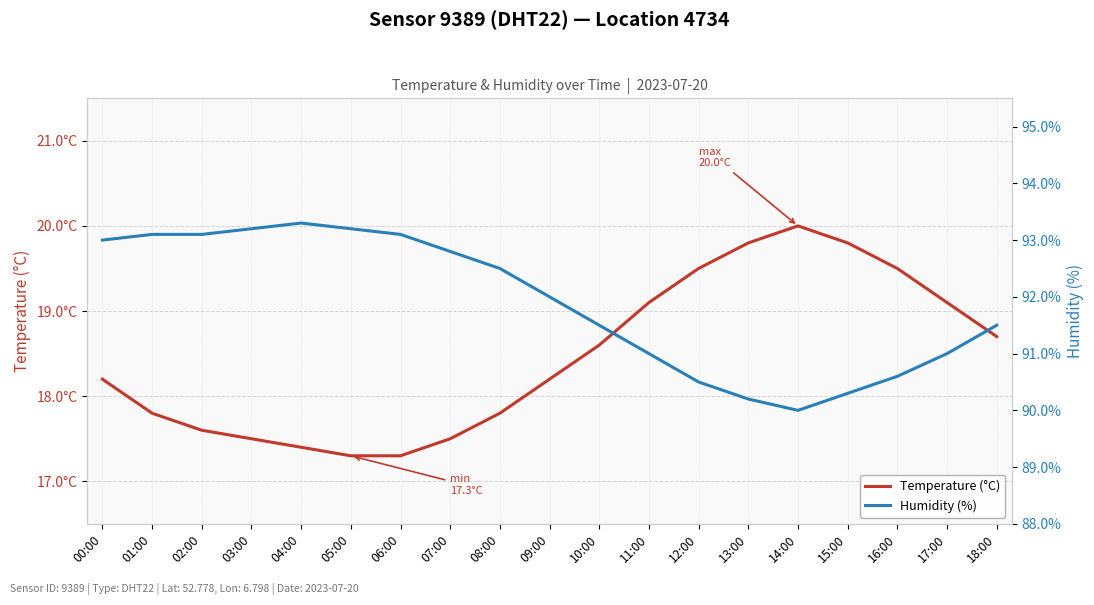

List the labels in order of Temperature (°C) value, largest first.

14:00, 13:00, 15:00, 12:00, 16:00, 11:00, 17:00, 18:00, 10:00, 00:00, 09:00, 01:00, 08:00, 02:00, 03:00, 07:00, 04:00, 05:00, 06:00